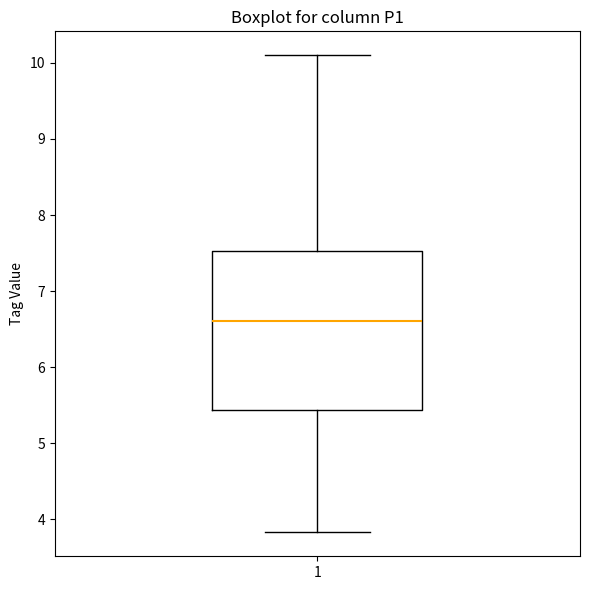

Where does the median line of the box at x = 1 sit on the y-axis? The values are not printed on the chart, so give them approximately, as read against the axis.

6.6